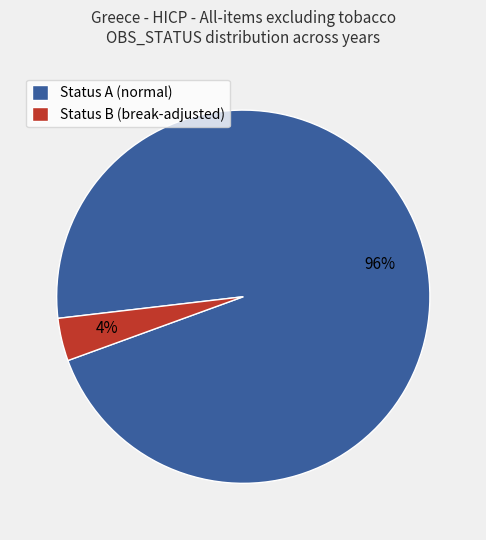

Between Status B (break-adjusted) and Status A (normal), which is larger?

Status A (normal)